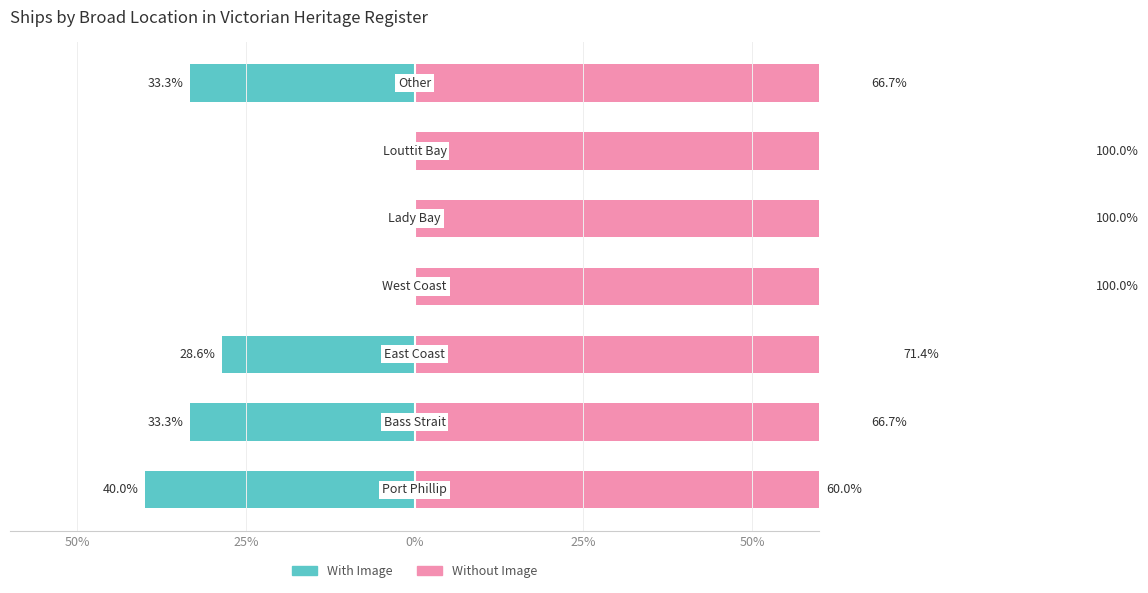

True or false: With Image has a value of 21.8 at 25%.

False